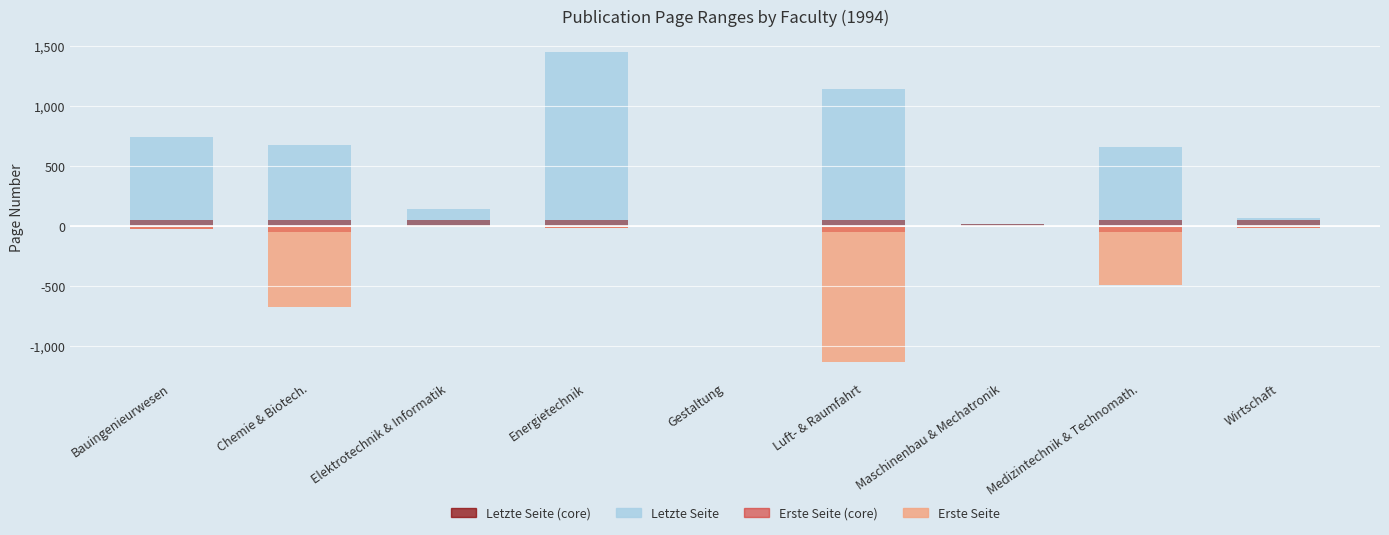

Which series changed the most between Medizintechnik & Technomath. and Wirtschaft?

Letzte Seite